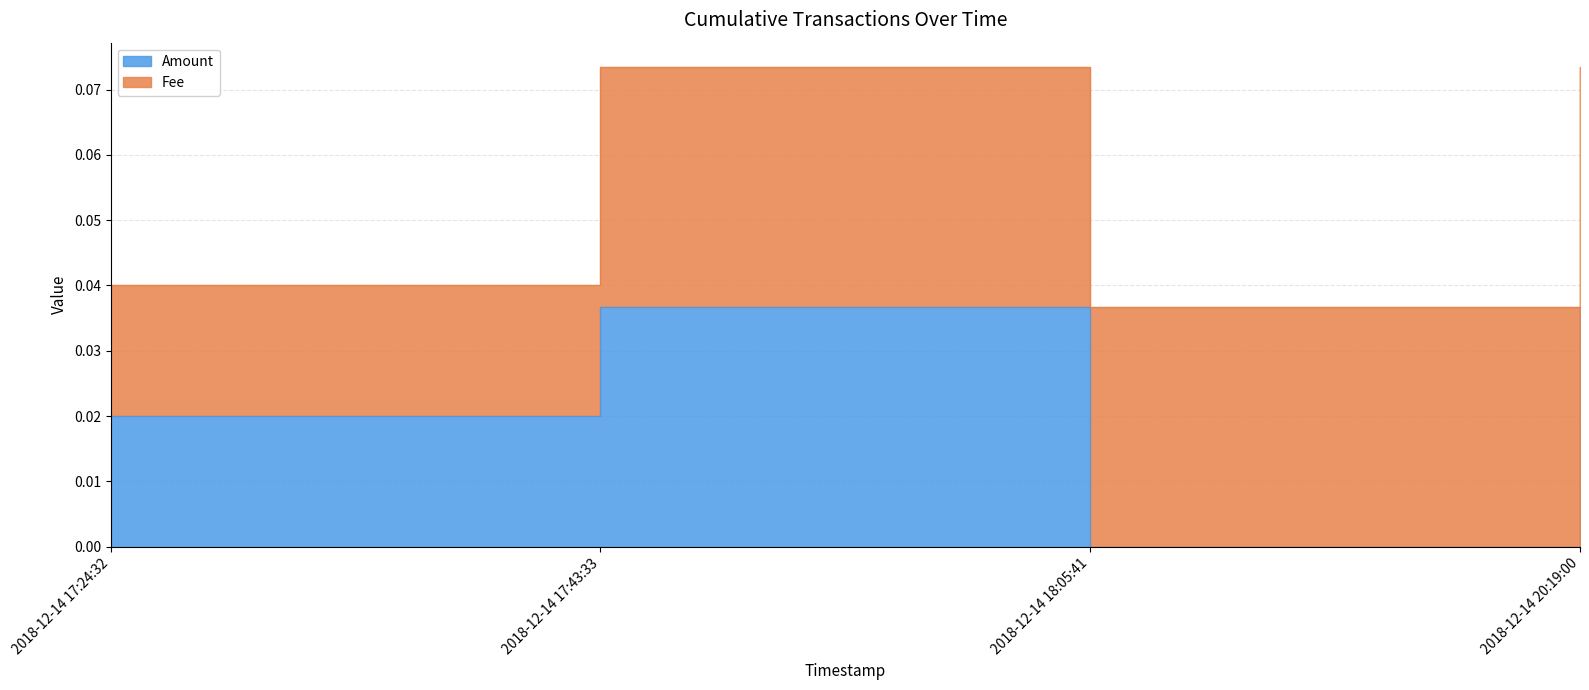

Is it true that the value at 2018-12-14 17:43:33 is 0.0?

True